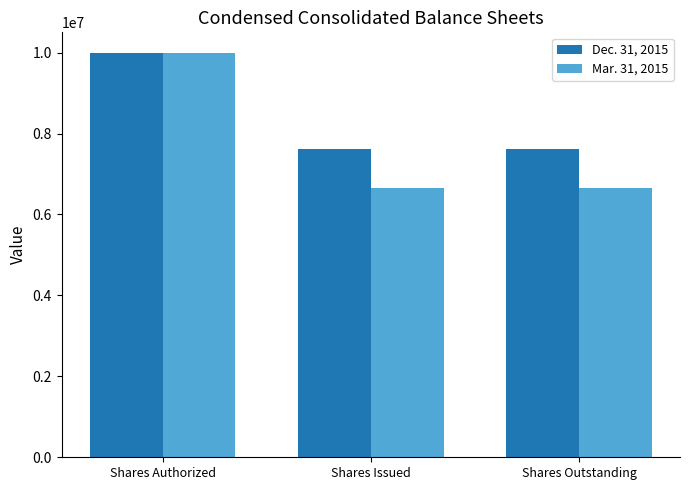

Reading right to left, what are all the values shown in this chart?

Dec. 31, 2015: Shares Outstanding=7622393	Shares Issued=7622393	Shares Authorized=10000000
Mar. 31, 2015: Shares Outstanding=6657046	Shares Issued=6657046	Shares Authorized=10000000